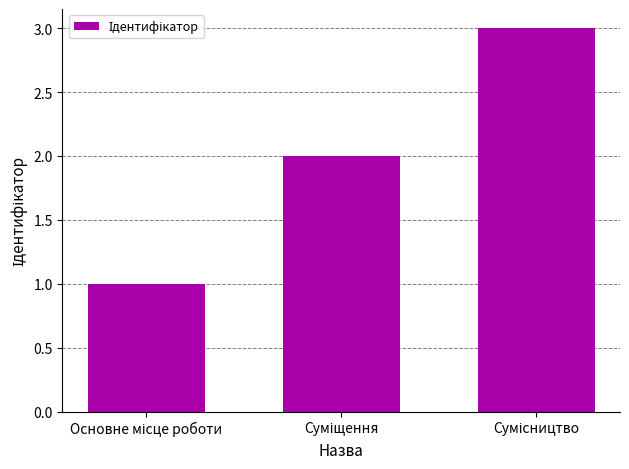

Count the values in the range 1 to 3.

3